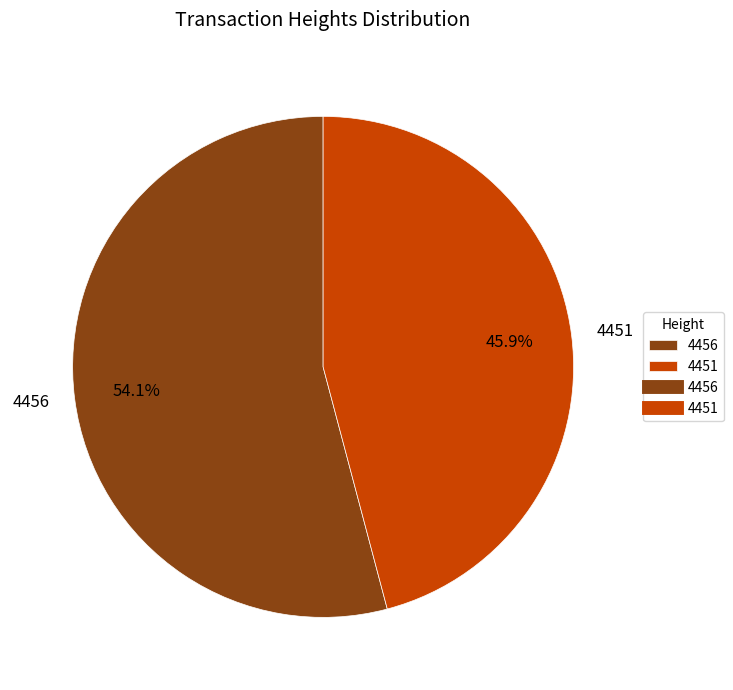

Between 4451 and 4456, which is larger?

4456